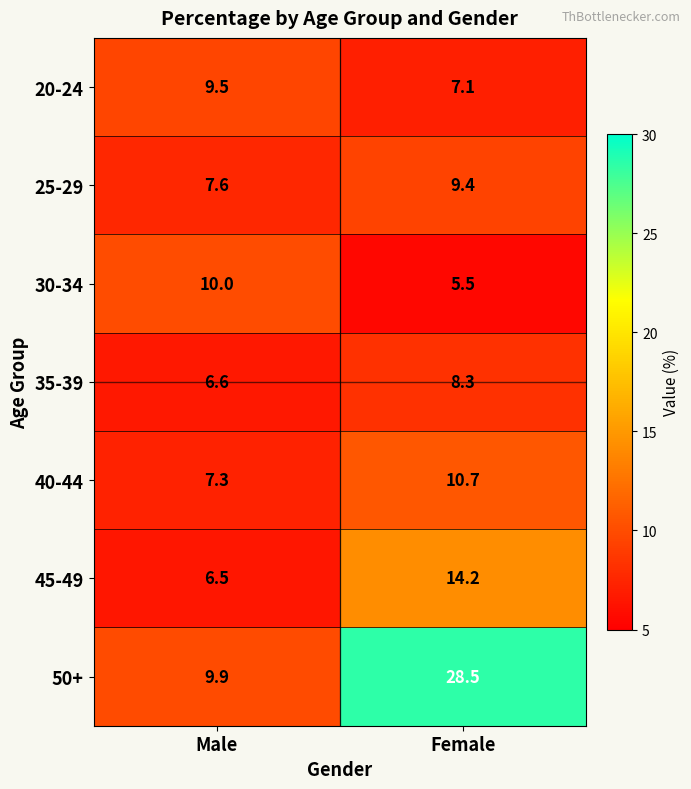

At which category does the chart reach its peak across all series?

Female